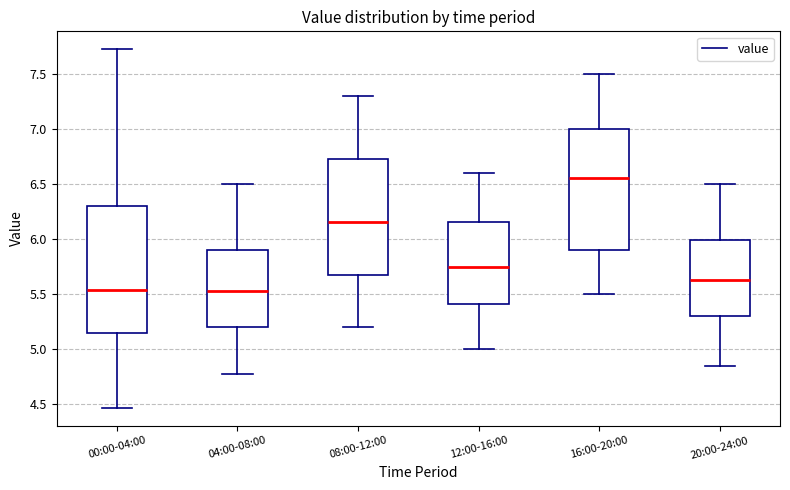

Which box's median line is the highest?

16:00-20:00